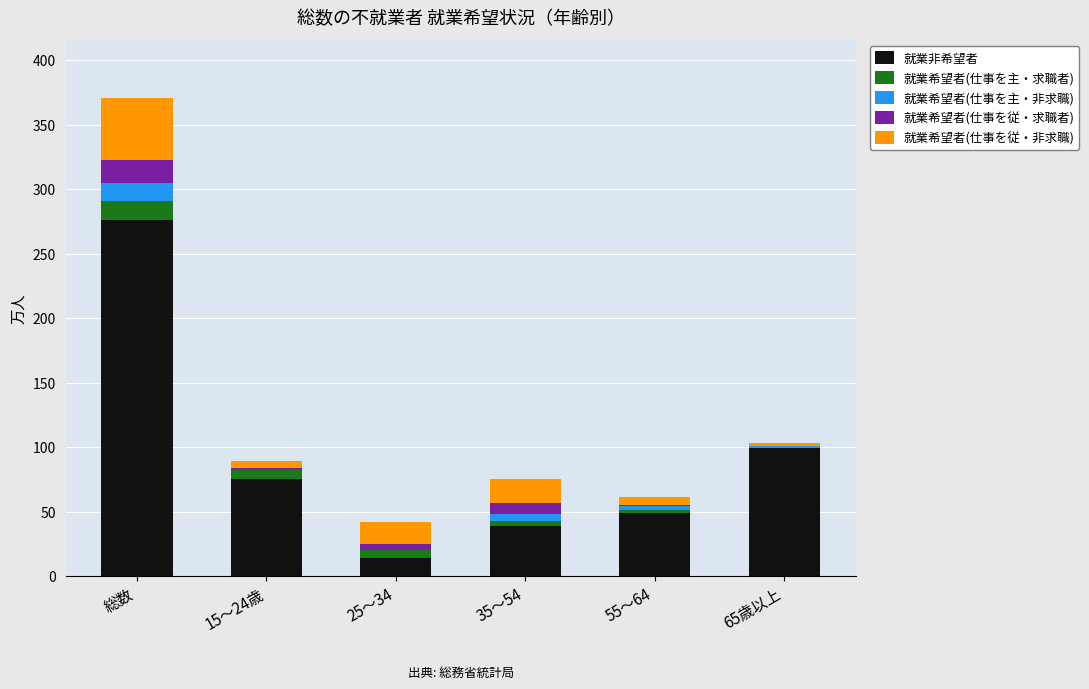

How many categories are shown in the chart?

6